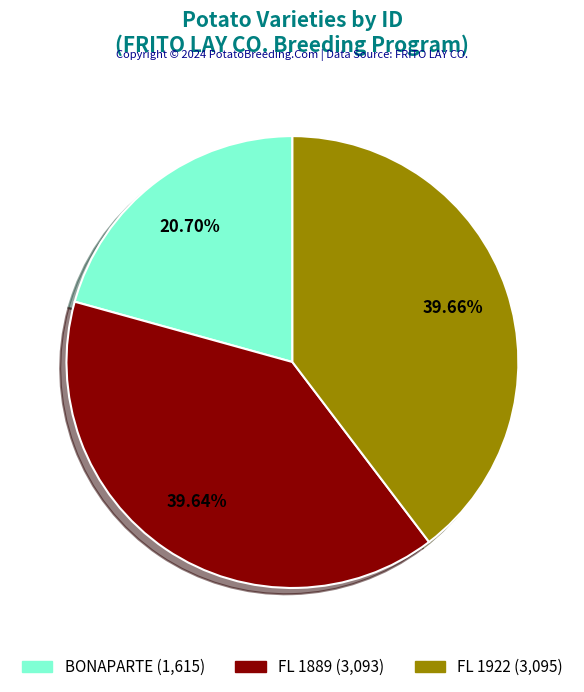

To the nearest percent, what portion does FL 1922 represent?

40%